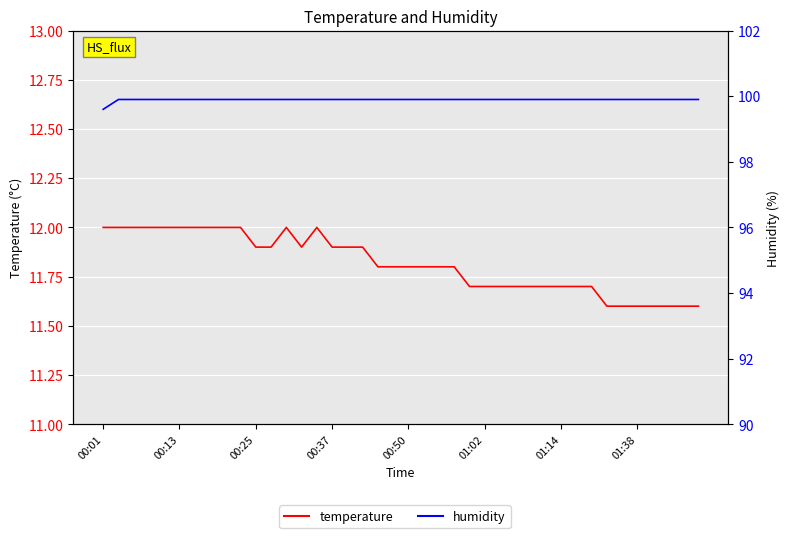

What are all the series names shown in the legend?

temperature, humidity